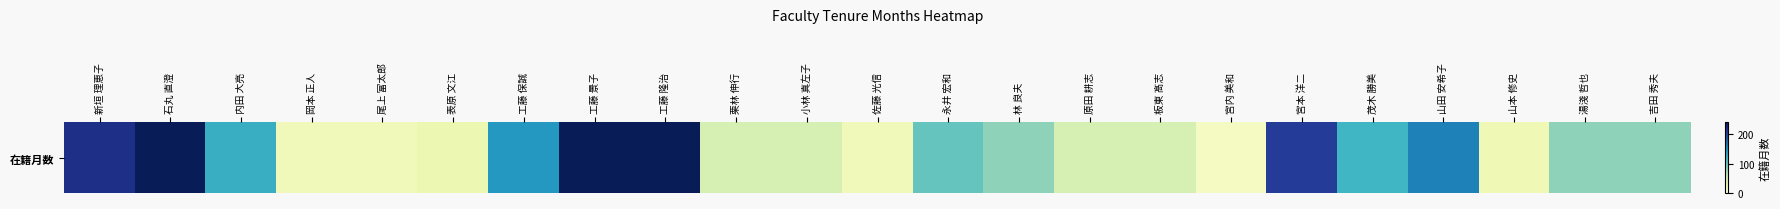

At which category does the chart reach its peak across all series?

石丸 直澄